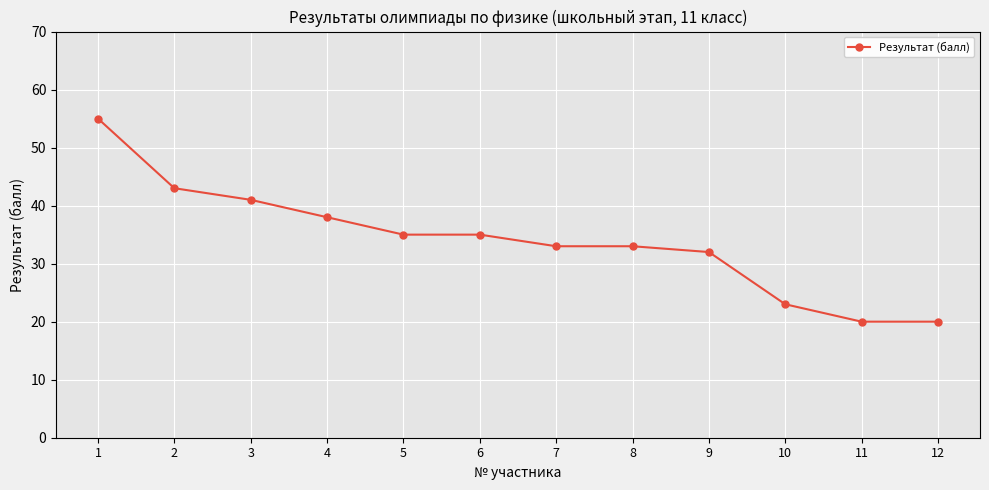

What is the value of the 10th point from the left?

23